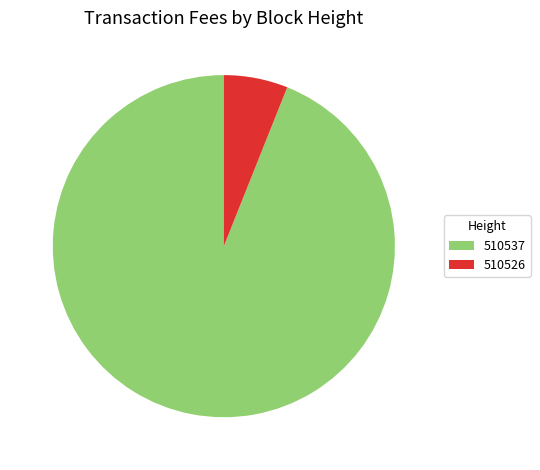

How many segments does this pie chart have?

2